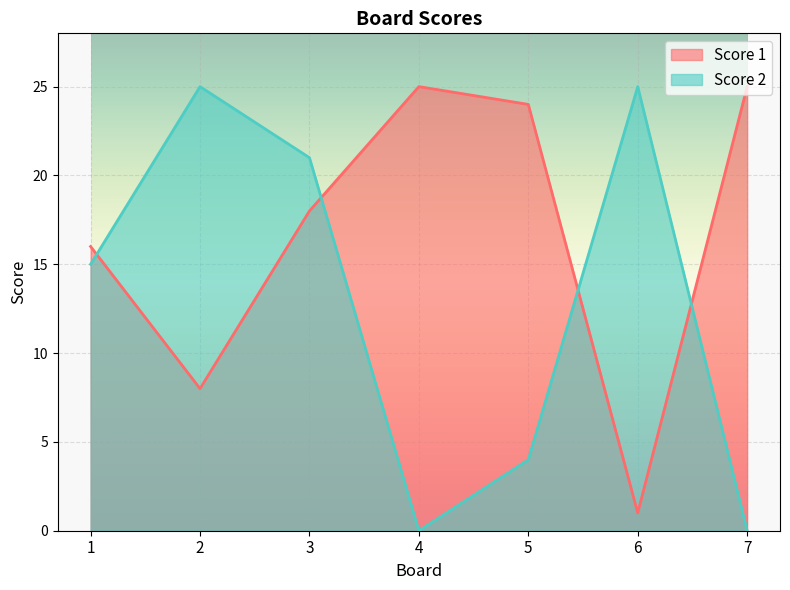

Reading right to left, what are all the values shown in this chart?

Score 1: 25	1	24	25	18	8	16
Score 2: 0	25	4	0	21	25	15